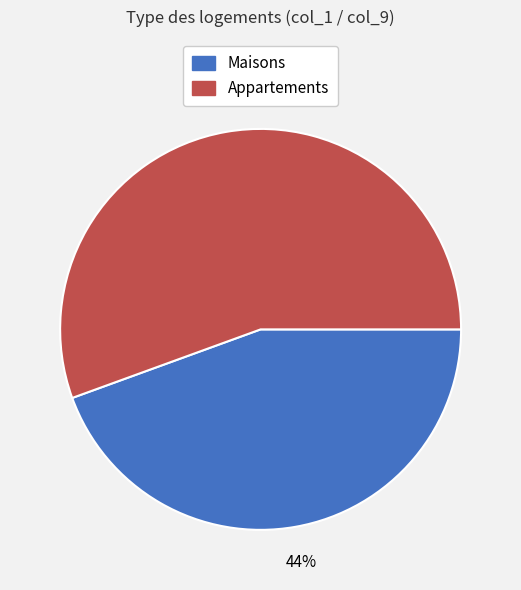

True or false: Appartements accounts for 41% of the total.

False